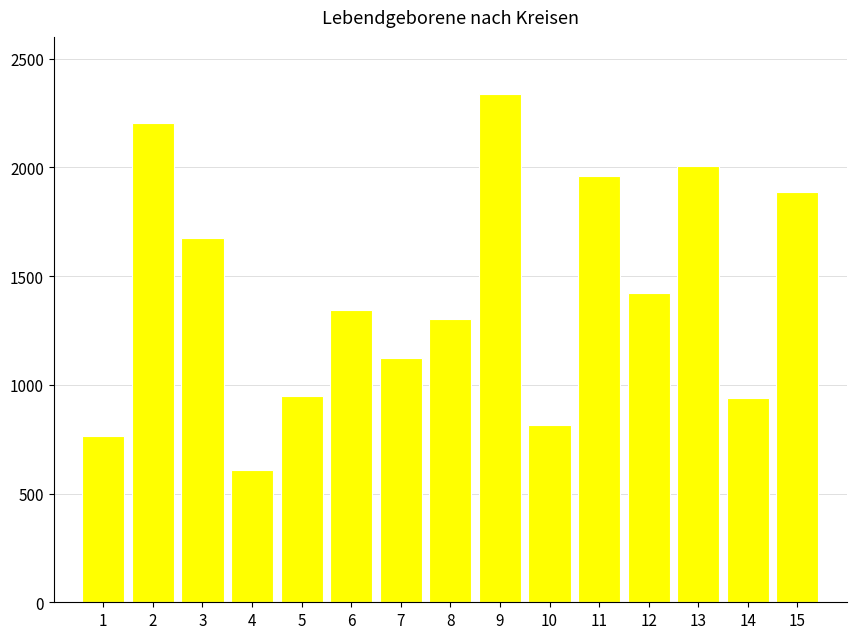

What is the average value?

1422